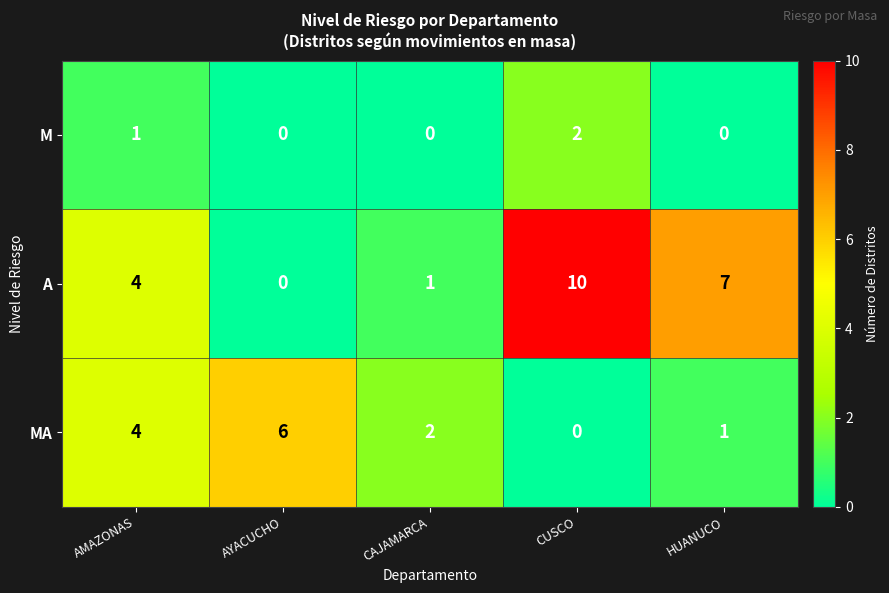

Which series changed the most between AYACUCHO and HUANUCO?

A